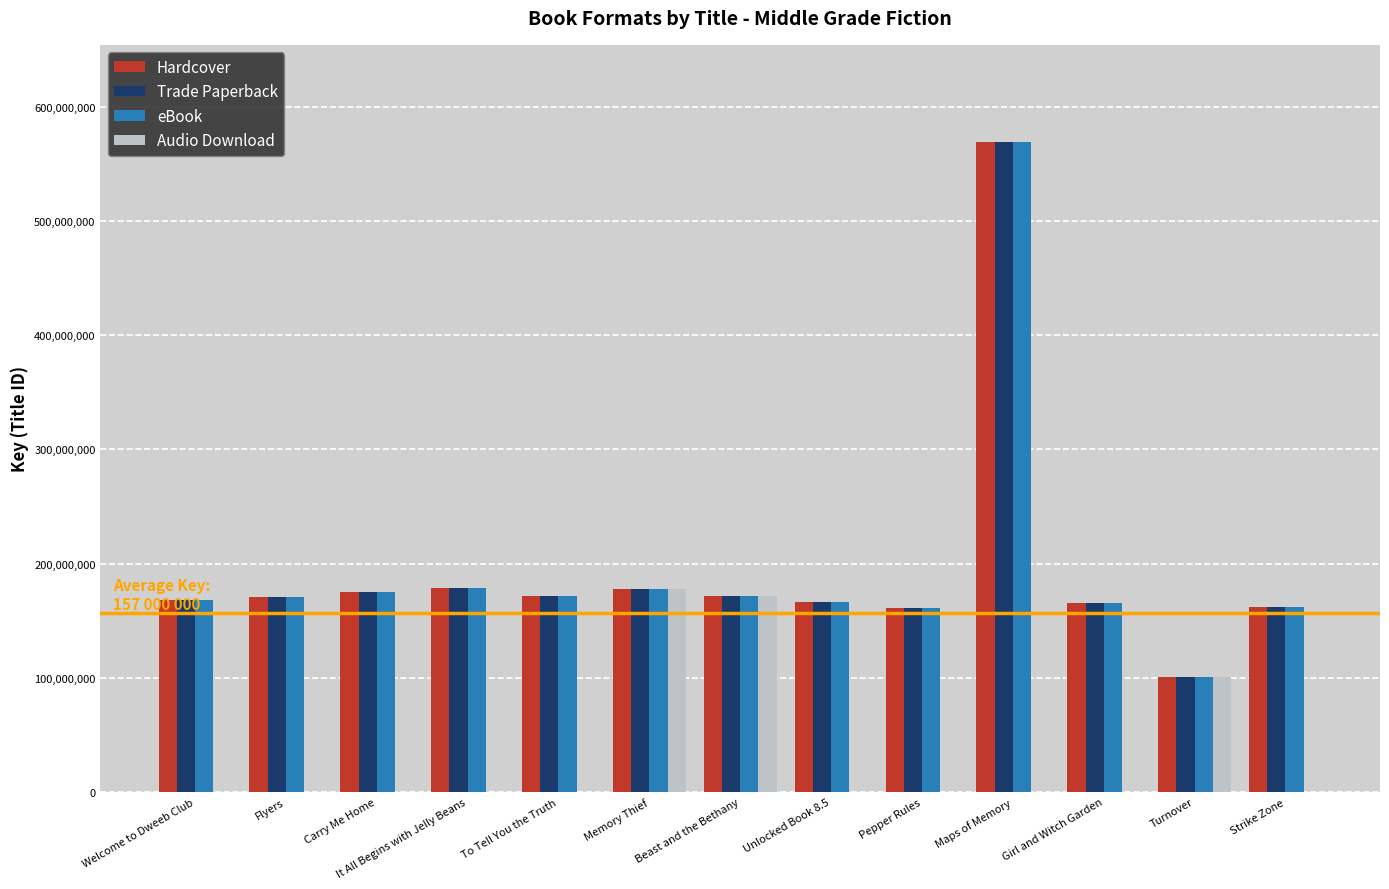

Where is Audio Download nearest to the value 88810010?

Turnover